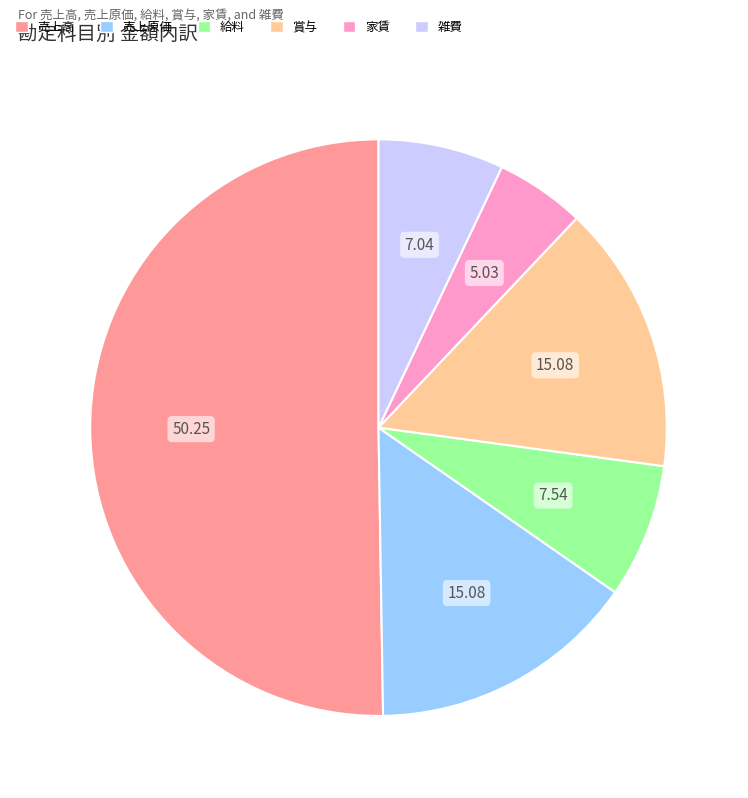

What is the ratio of the value at 売上原価 to the value at 家賃?

3.0